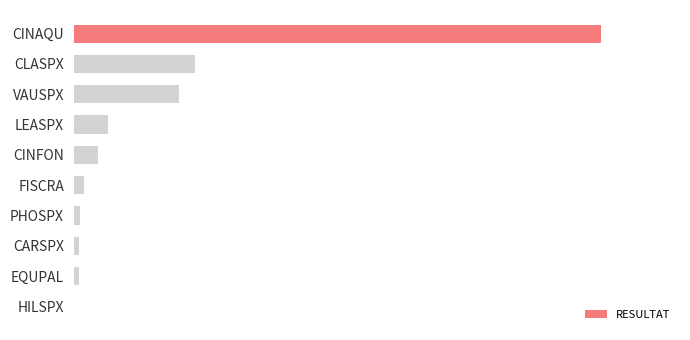

Are the bars horizontal?

Yes